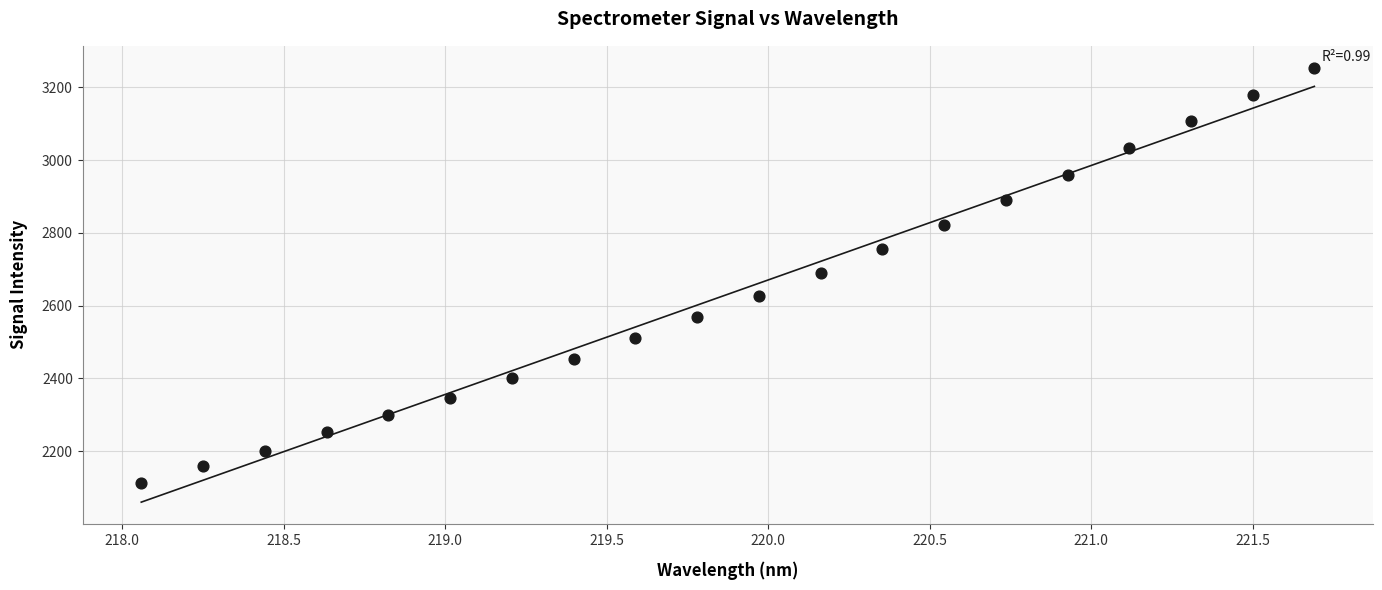

What is the range of Y values (max minus min)?

1141.9